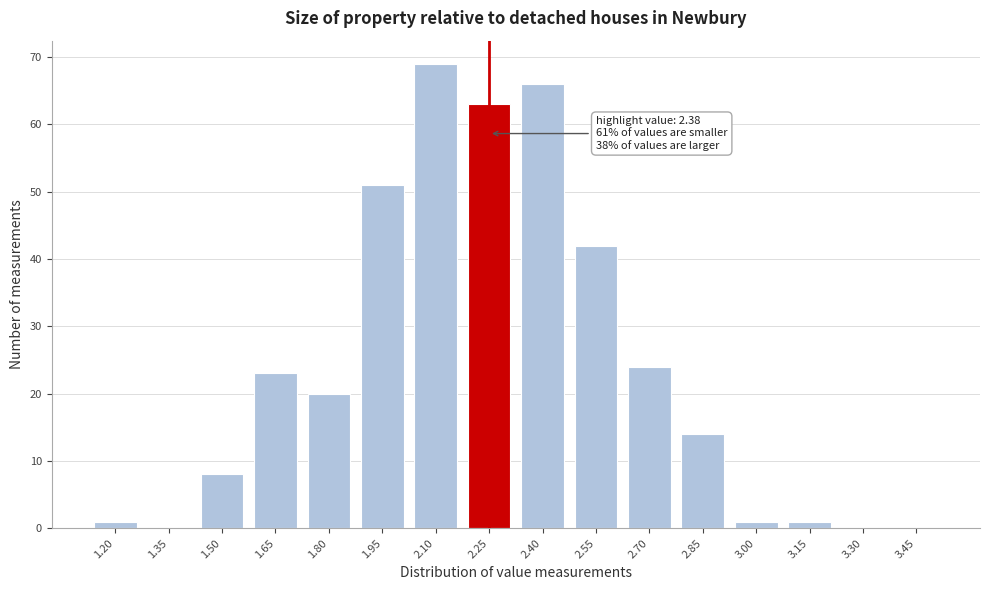

Reading left to right, list all the values displayed in this chart.

1.20=1	1.35=0	1.50=8	1.65=23	1.80=20	1.95=51	2.10=69	2.25=63	2.40=66	2.55=42	2.70=24	2.85=14	3.00=1	3.15=1	3.30=0	3.45=0